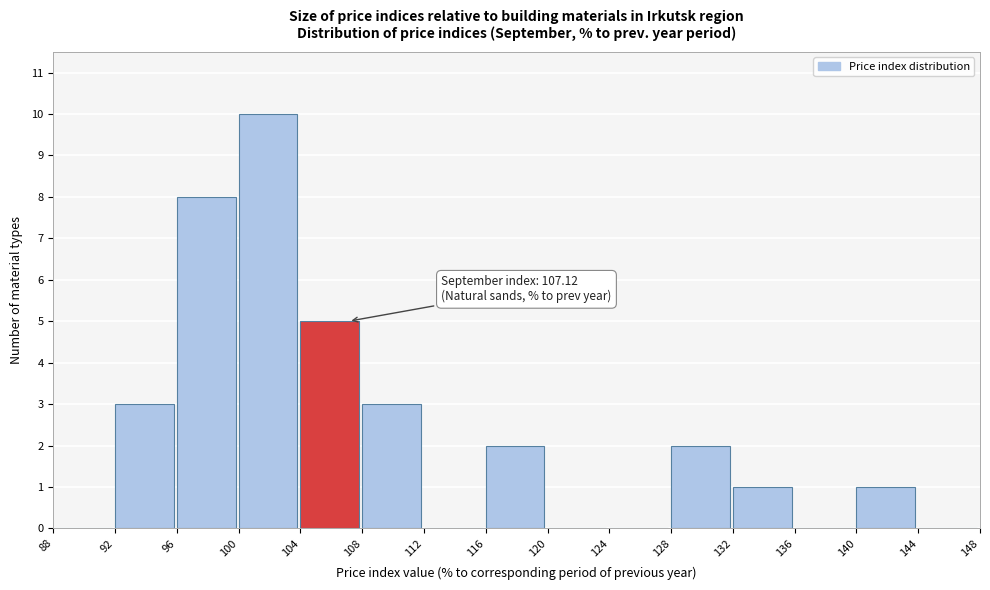

Over which range of the x-axis is the bar tallest?

100 to 104